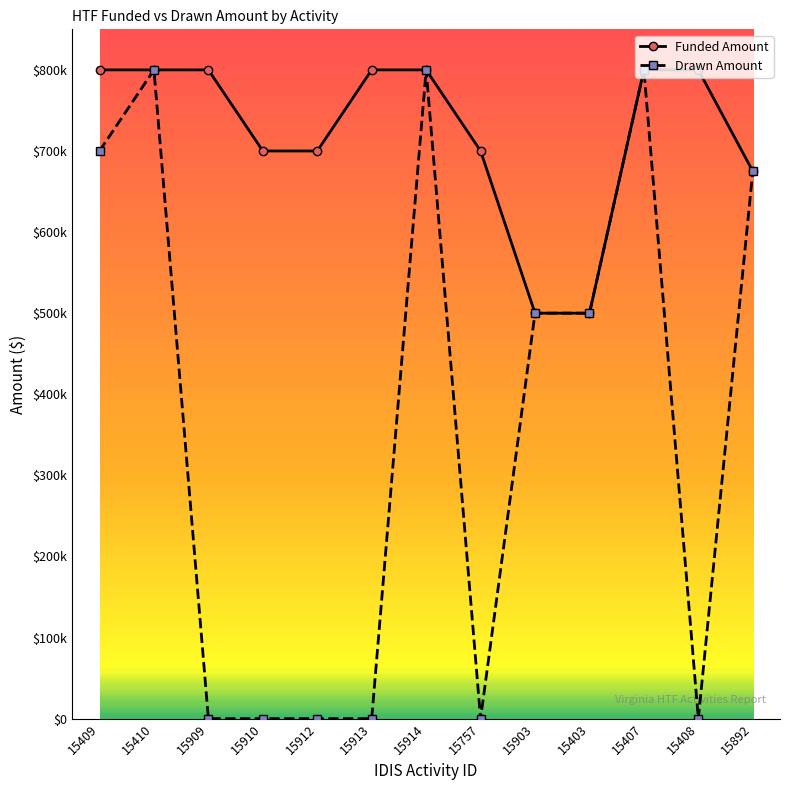

List the labels in order of Funded Amount value, smallest first.

15903, 15403, 15892, 15910, 15912, 15757, 15409, 15410, 15909, 15913, 15914, 15407, 15408